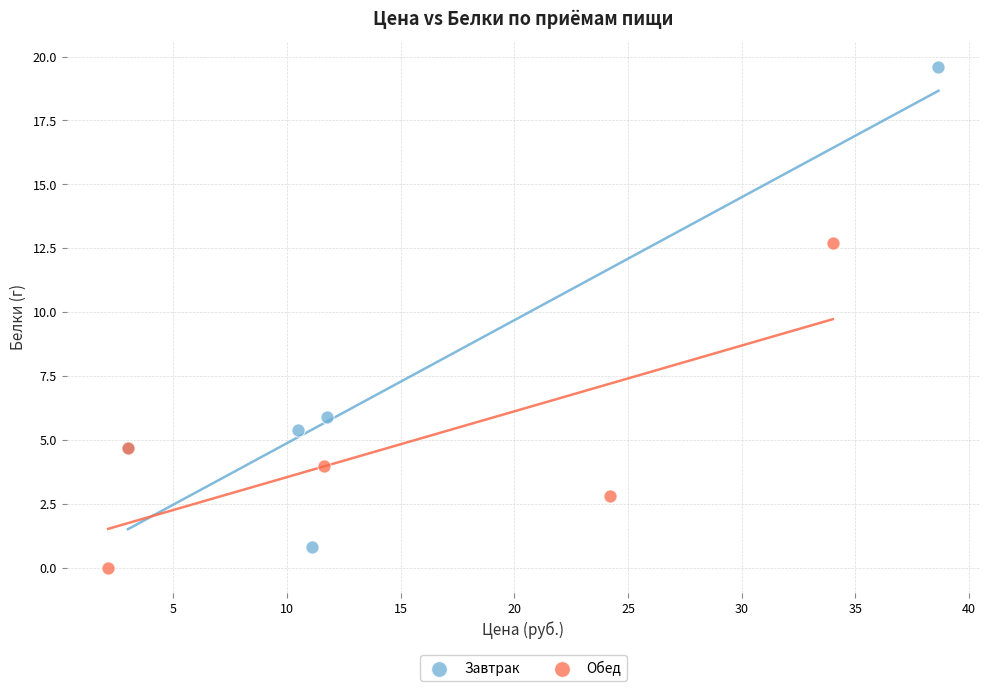

What are all the series names shown in the legend?

Завтрак, Обед